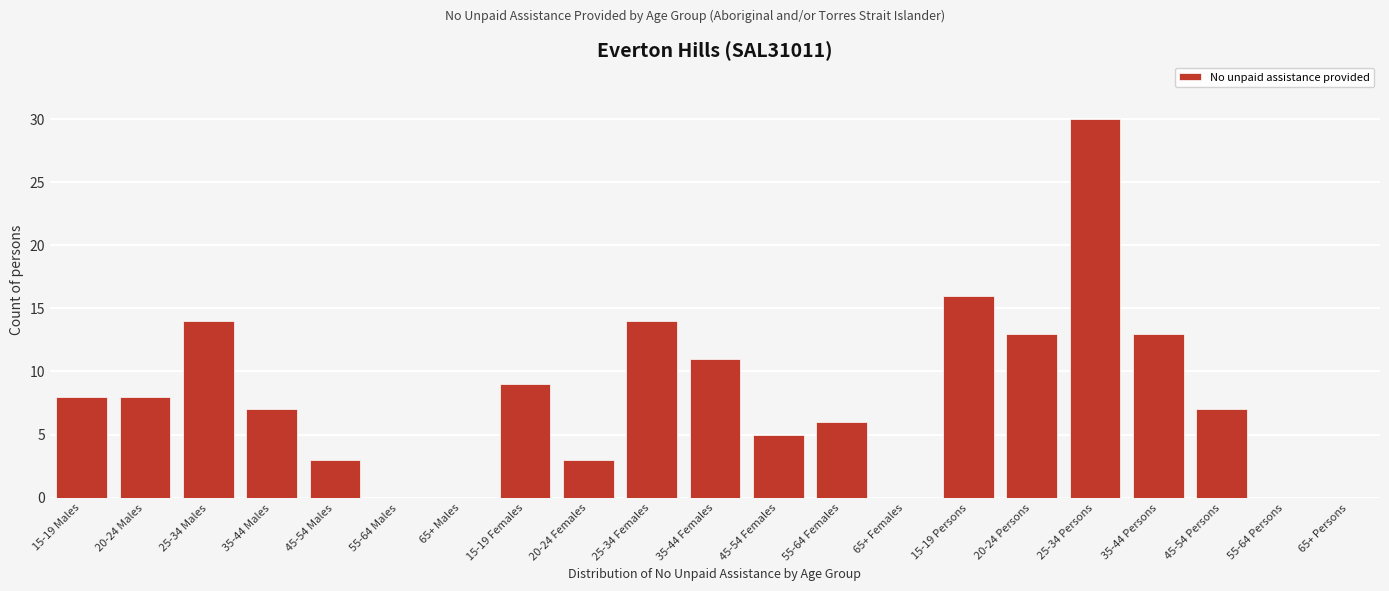

Reading left to right, extract all data points from this chart.

15-19 Males=8	20-24 Males=8	25-34 Males=14	35-44 Males=7	45-54 Males=3	55-64 Males=0	65+ Males=0	15-19 Females=9	20-24 Females=3	25-34 Females=14	35-44 Females=11	45-54 Females=5	55-64 Females=6	65+ Females=0	15-19 Persons=16	20-24 Persons=13	25-34 Persons=30	35-44 Persons=13	45-54 Persons=7	55-64 Persons=0	65+ Persons=0